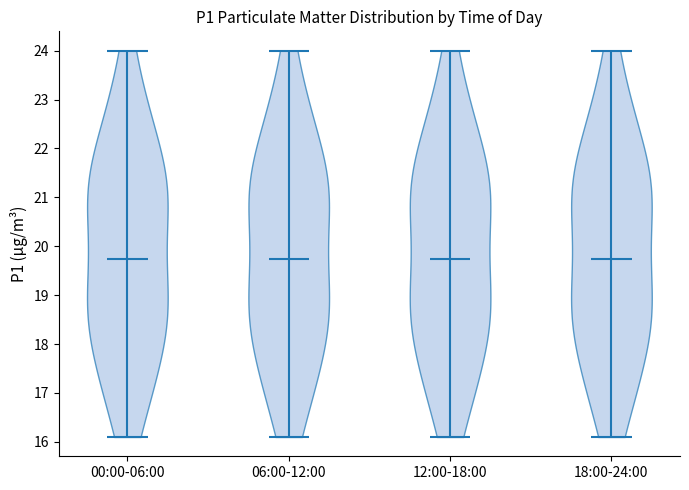

What is the highest point the violin for 18:00-24:00 reaches on the y-axis? The values are not printed on the chart, so give them approximately, as read against the axis.

24.0